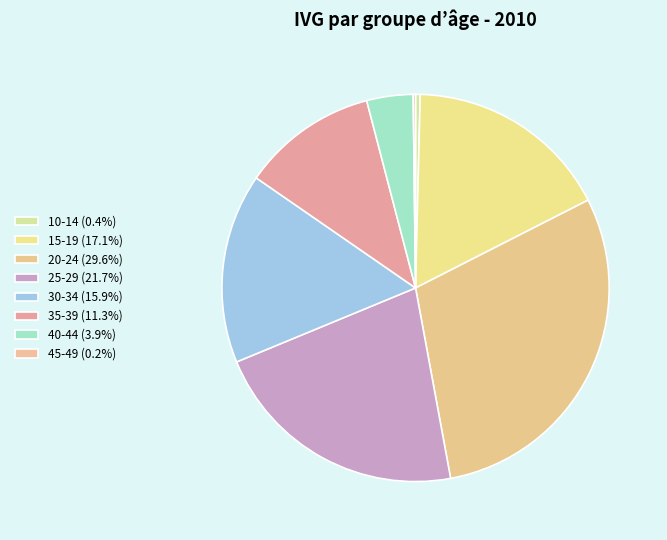

To the nearest percent, what portion does 30-34 represent?

16%